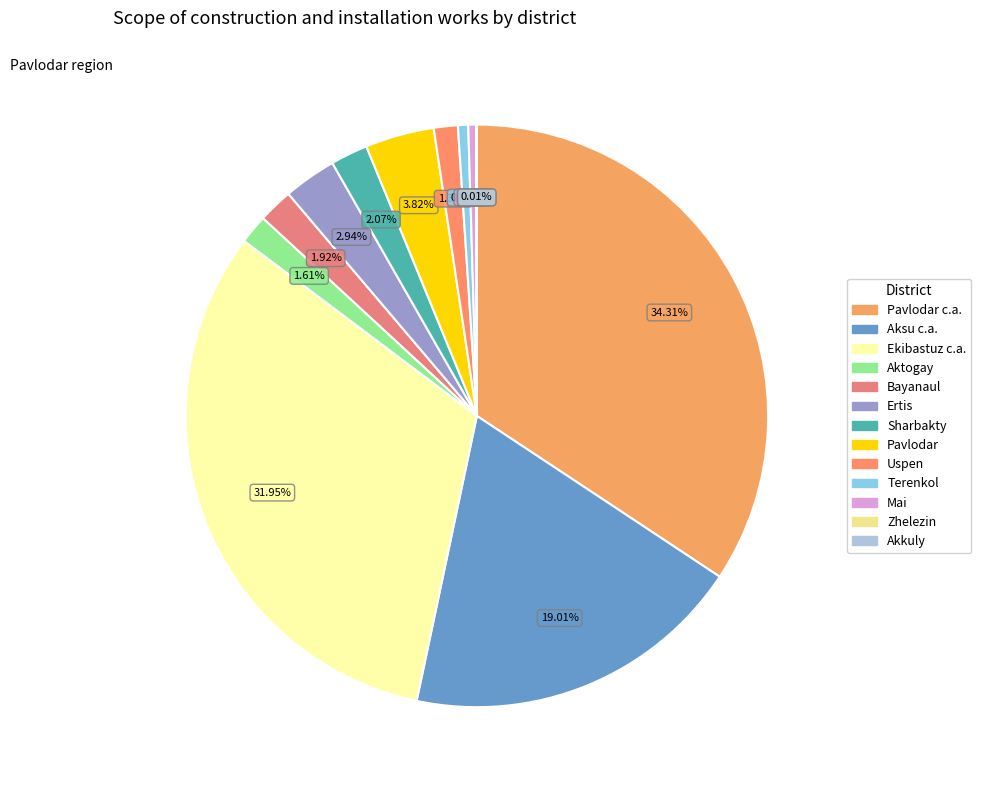

To the nearest percent, what is the difference between the largest and smallest slice percentages?

34%